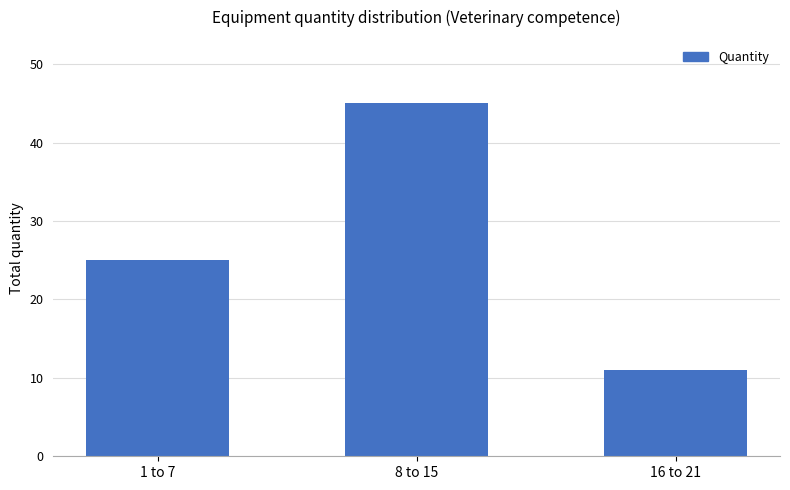

Which category has the lowest value across all series?

16 to 21